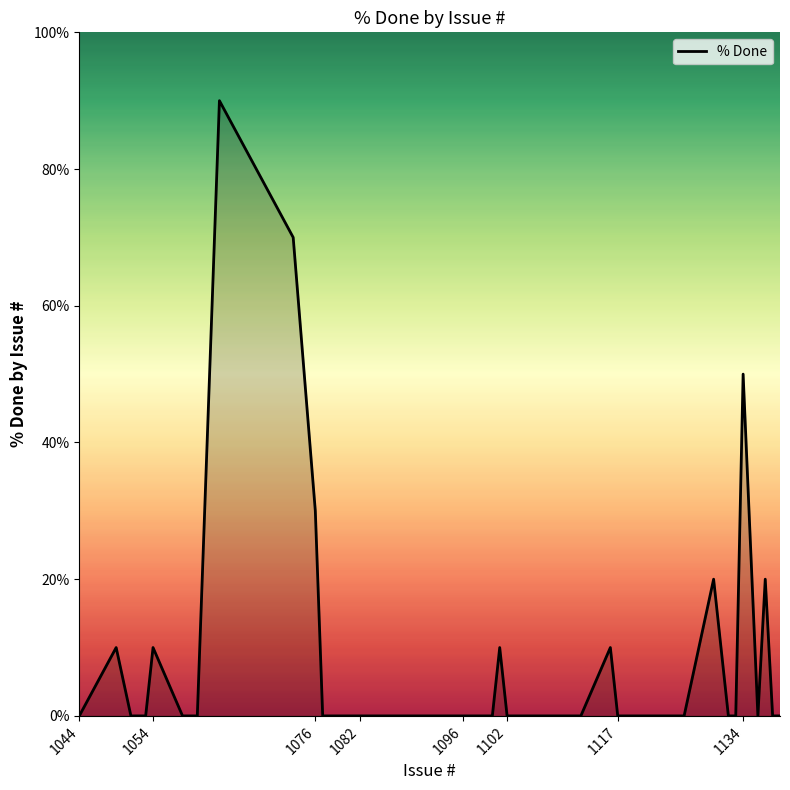

Reading left to right, transcribe all the data shown in this chart.

0	10	0	0	0	10	0	0	90	70	30	0	0	0	0	0	0	0	0	0	0	0	0	0	10	0	0	0	0	10	0	0	20	0	0	50	0	20	0	0